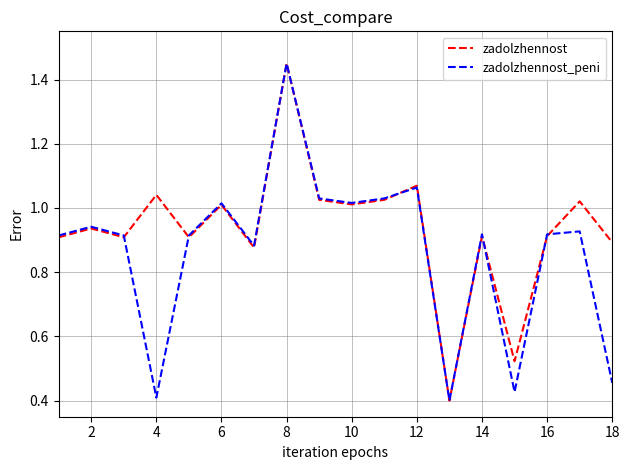

Which series has the largest total across all categories?

zadolzhennost